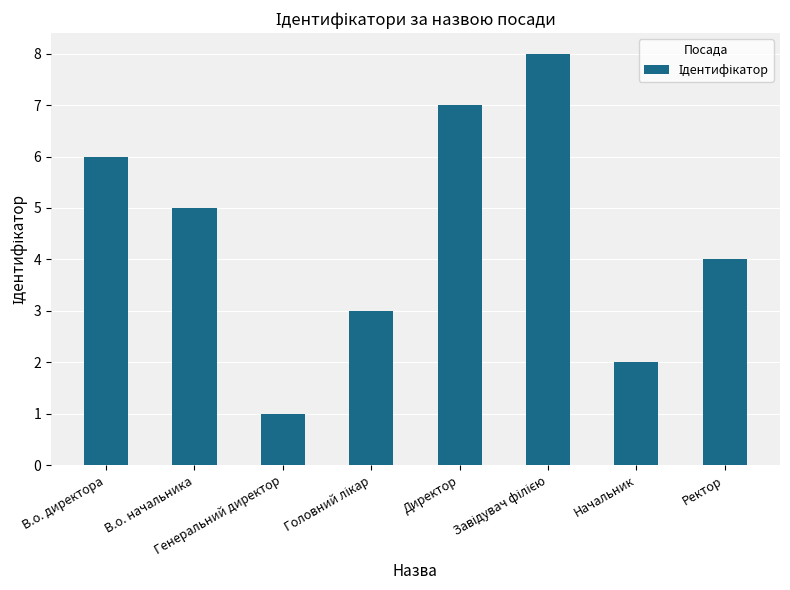

What is the greatest value displayed?

8